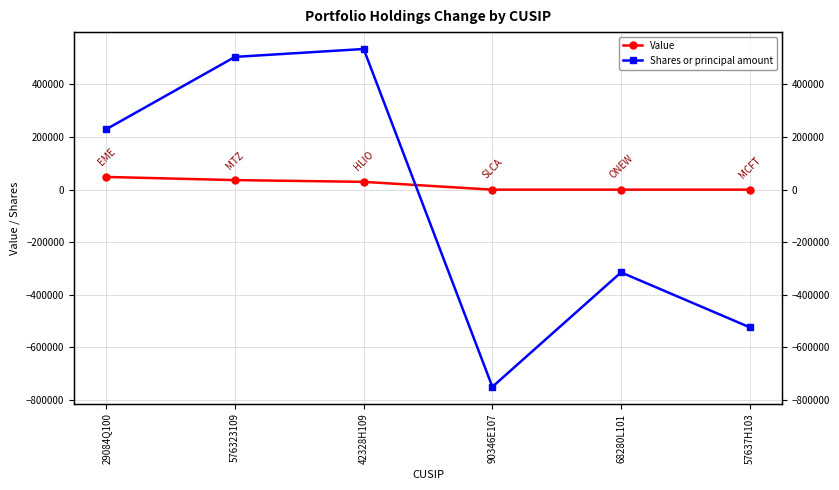

Read the Shares or principal amount value at 29084Q100.

230000